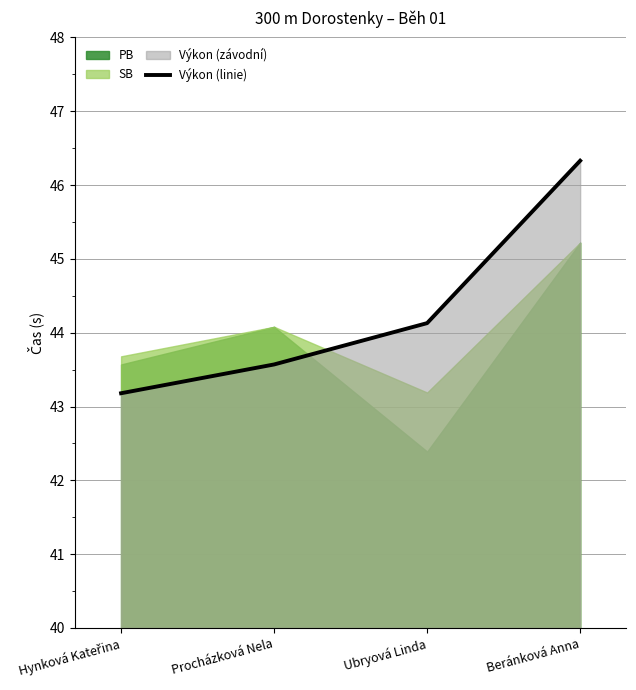

At which category does the chart reach its peak across all series?

Beránková Anna